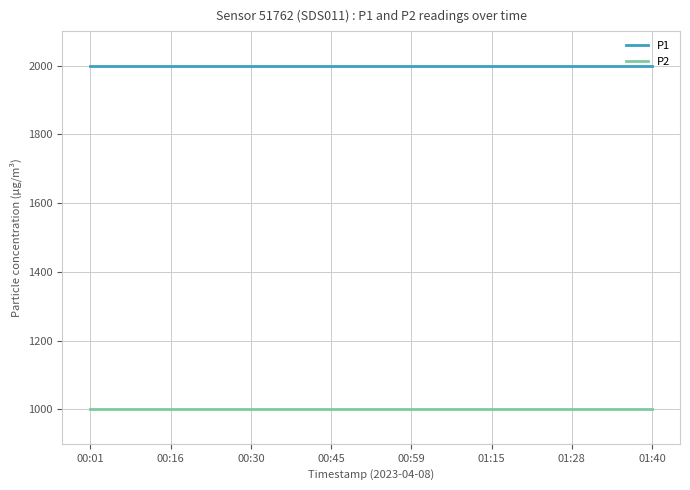

True or false: P2 and P1 cross at least once.

False